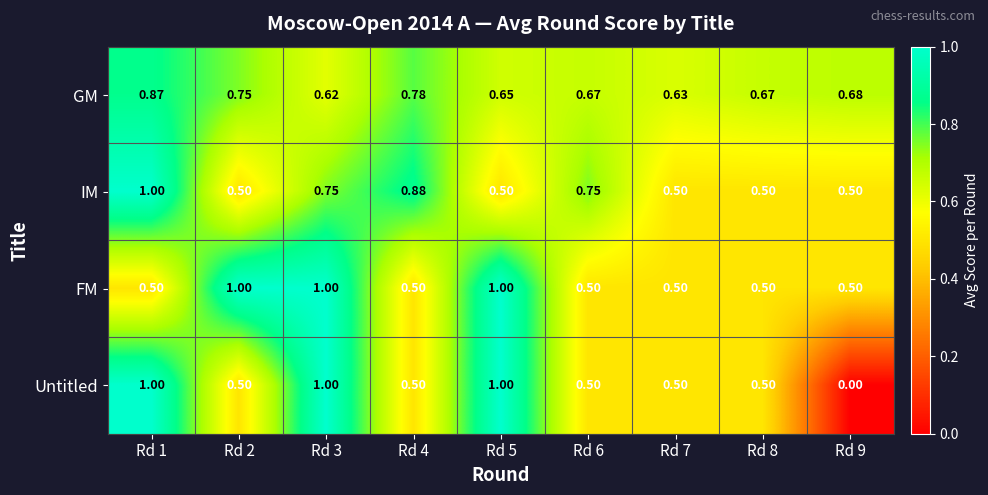

Which series has the largest total across all categories?

GM